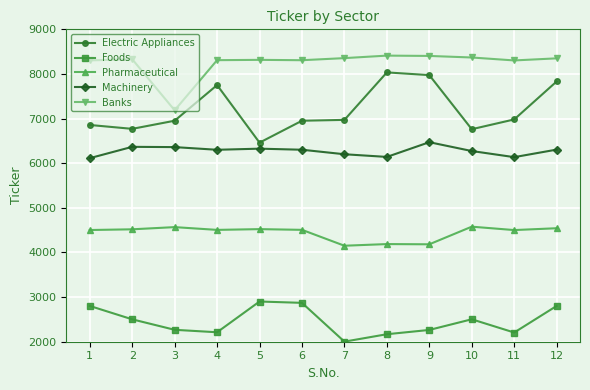

The value of Banks at 1 is 4669. True or false?

False